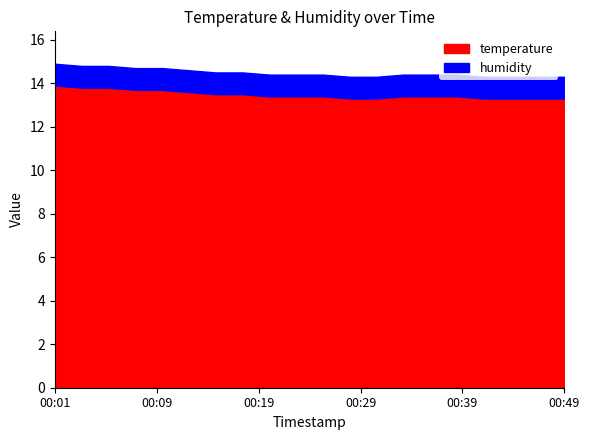

True or false: humidity has more than 0 interior local peaks.

False